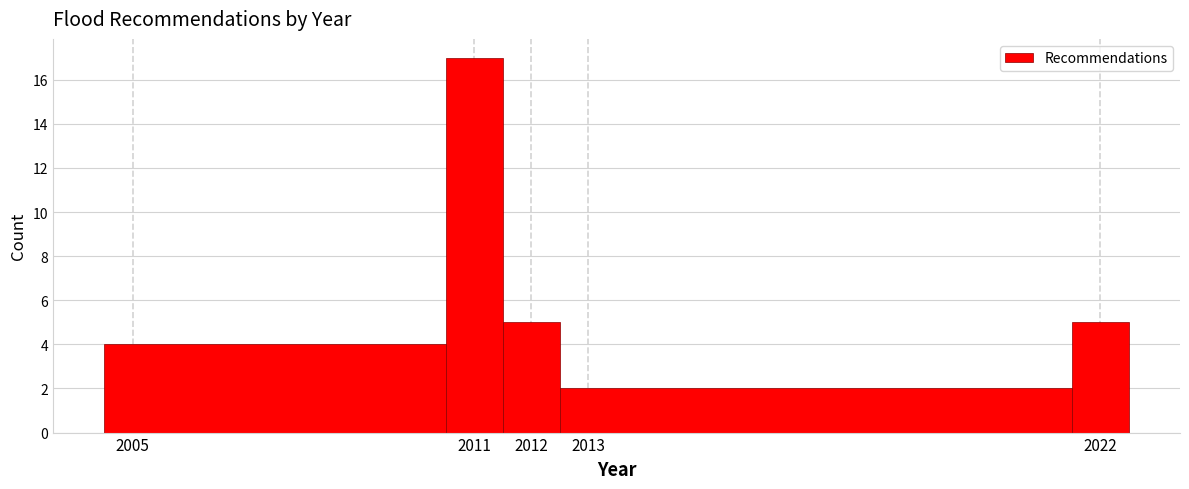

Reading left to right, transcribe this chart: for each bar, give the range it covers on the x-axis and its height. The values are not printed on the chart, so give them approximately, as read against the axis.

2004.5 to 2010.5: 4
2010.5 to 2011.5: 17
2011.5 to 2012.5: 5
2012.5 to 2021.5: 2
2021.5 to 2022.5: 5